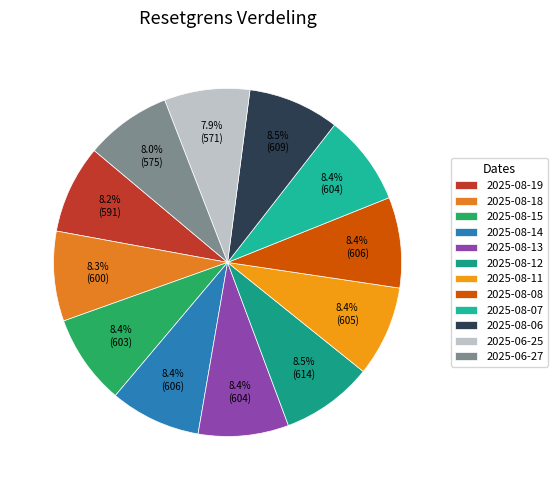

What portion of the pie excludes 2025-08-18?

91.7%